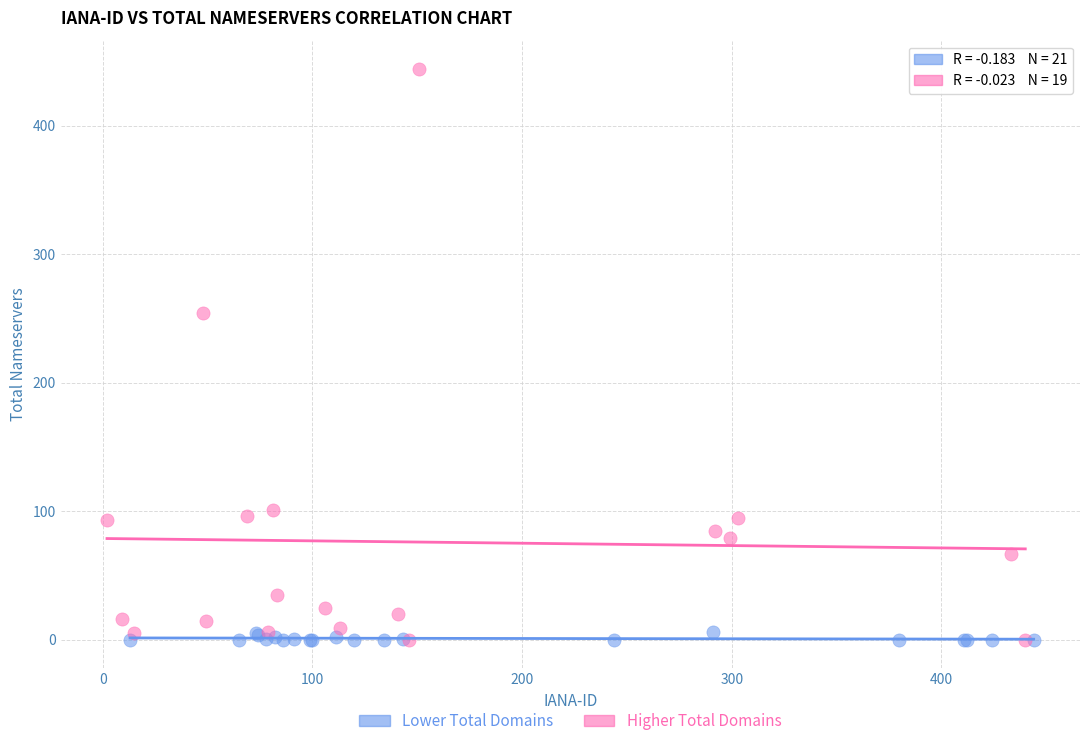

What are all the series names shown in the legend?

Lower Total Domains, Higher Total Domains